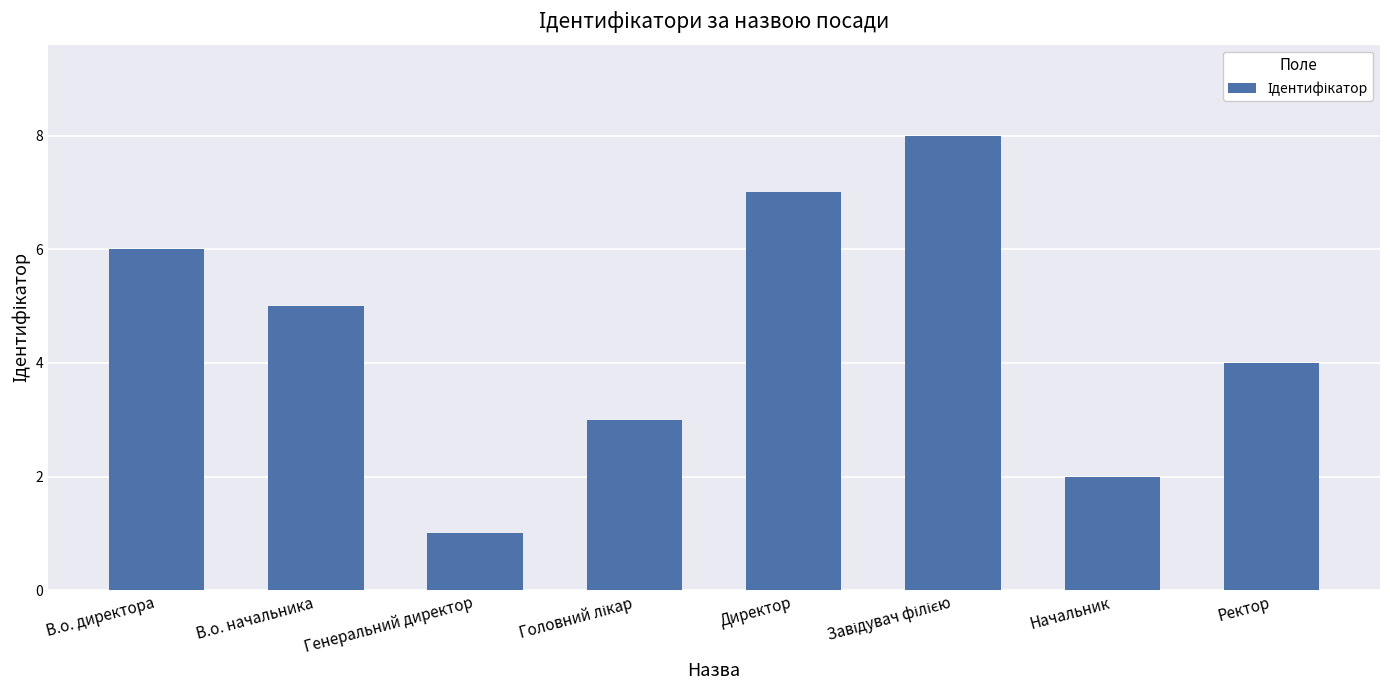

What is the change in value from Директор to Ректор?

-3